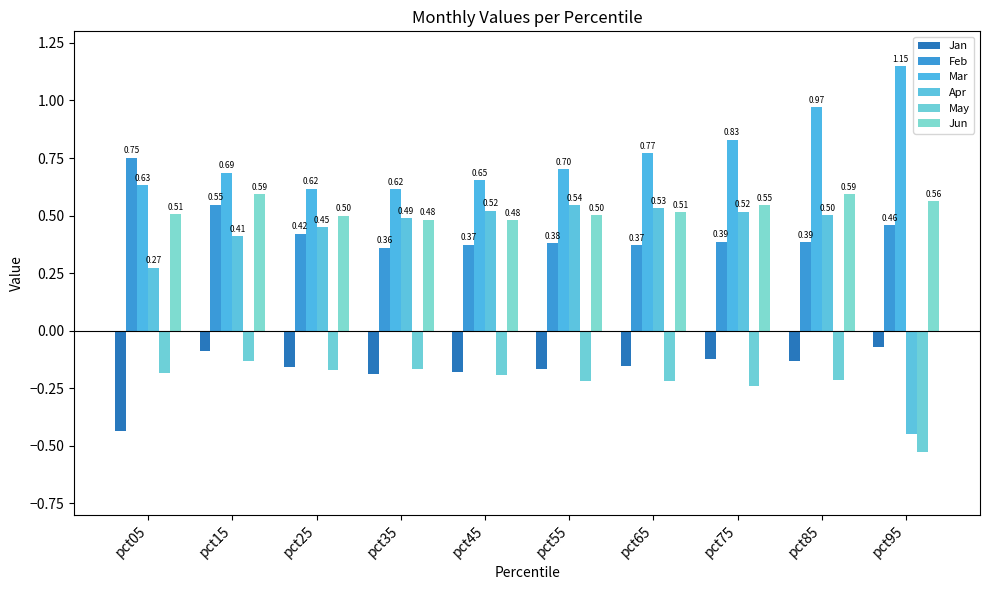

At which category is the sum across all series the highest?

pct85